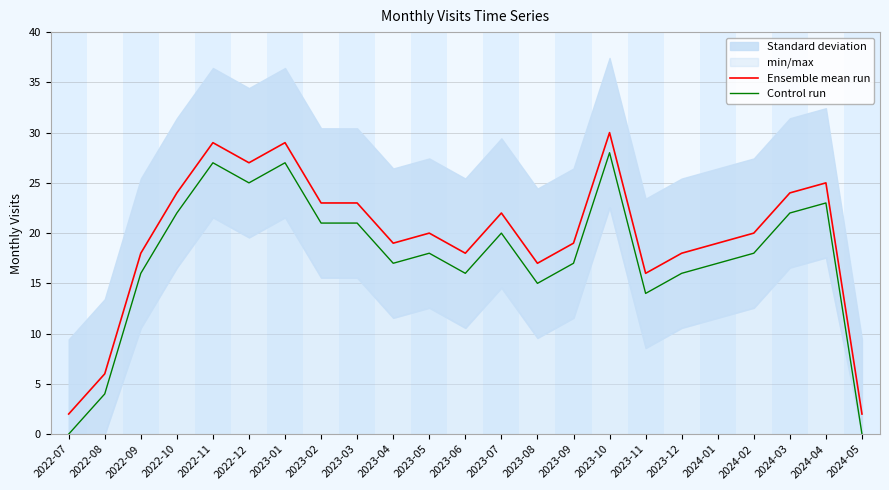

Reading right to left, extract all data points from this chart.

Ensemble mean run: 2	25	24	20	19	18	16	30	19	17	22	18	20	19	23	23	29	27	29	24	18	6	2
Control run: 0	23	22	18	17	16	14	28	17	15	20	16	18	17	21	21	27	25	27	22	16	4	0